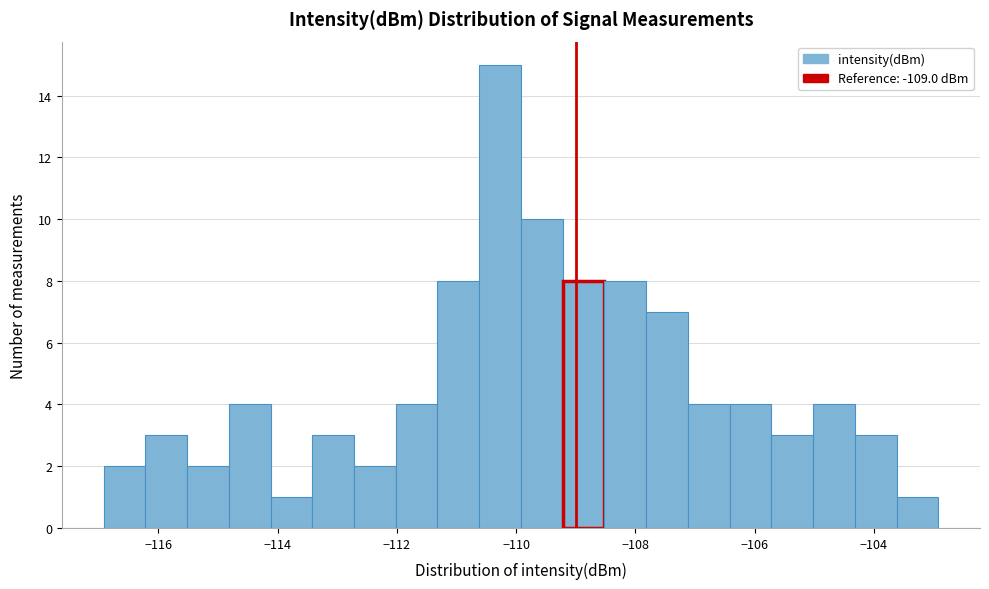

Around what value on the x-axis is the tallest bar? Give the approximate position of its centre, as read against the axis.

-110.2